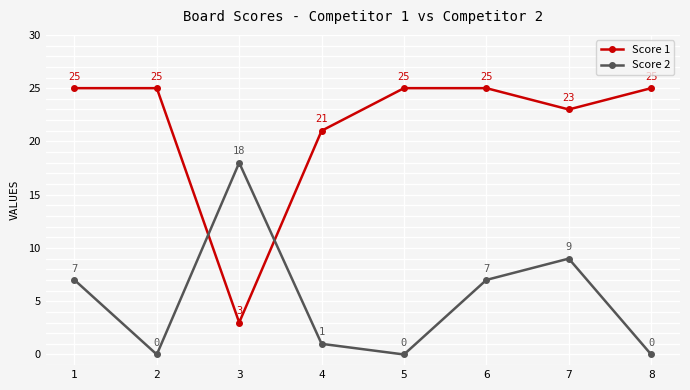

Reading right to left, extract all data points from this chart.

Score 1: 8=25	7=23	6=25	5=25	4=21	3=3	2=25	1=25
Score 2: 8=0	7=9	6=7	5=0	4=1	3=18	2=0	1=7